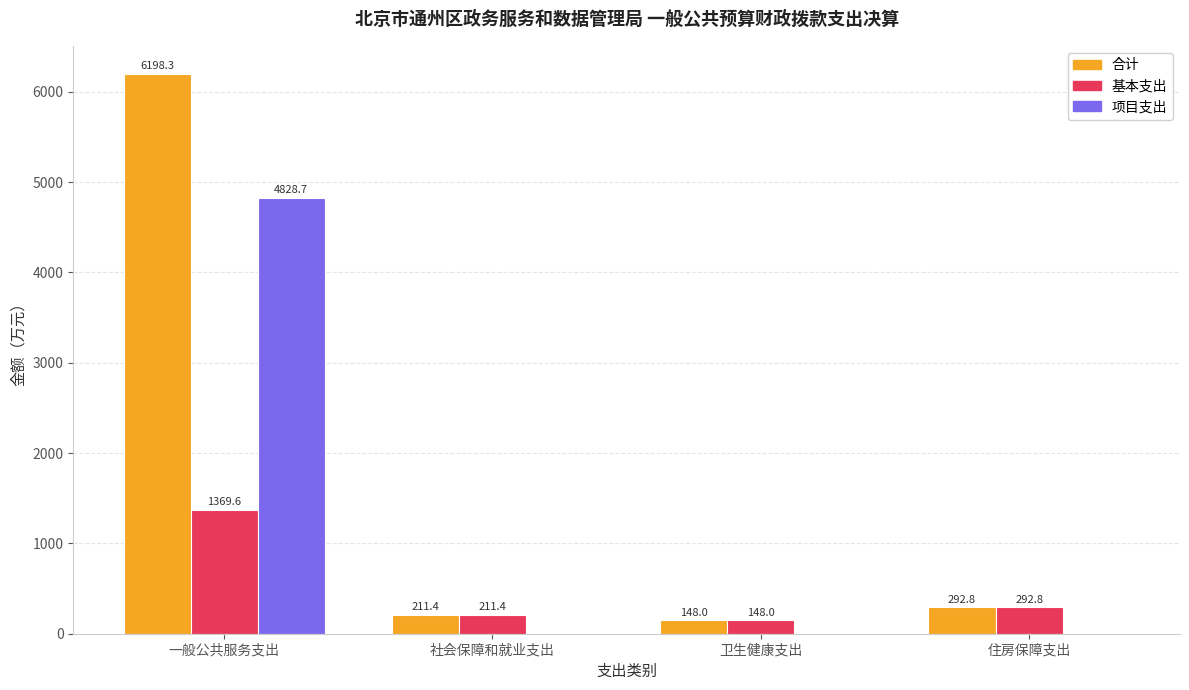

Is the value of 项目支出 at 一般公共服务支出 greater than the value of 基本支出 at 一般公共服务支出?

Yes